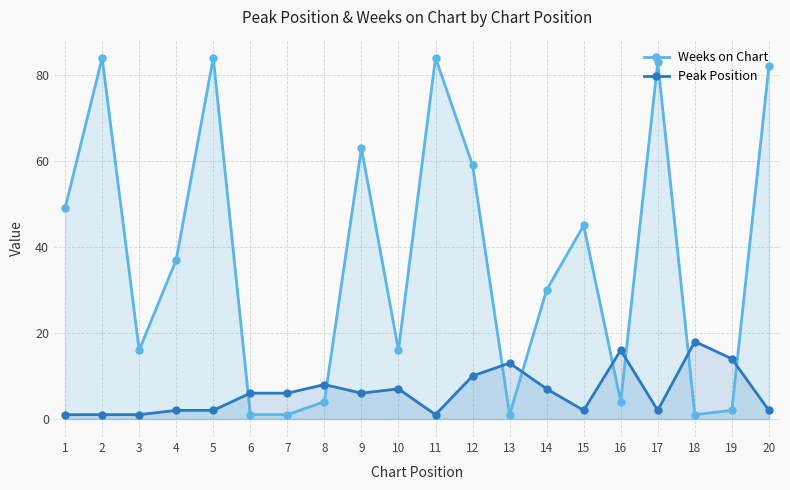

Is it true that Weeks on Chart equals 130 at 5?

False